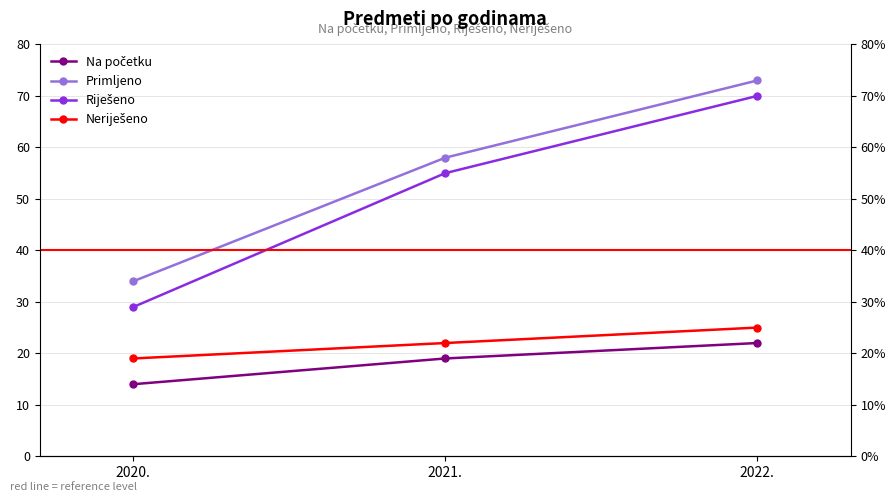

What is the spread (max minus min) of values at 2022.?

51